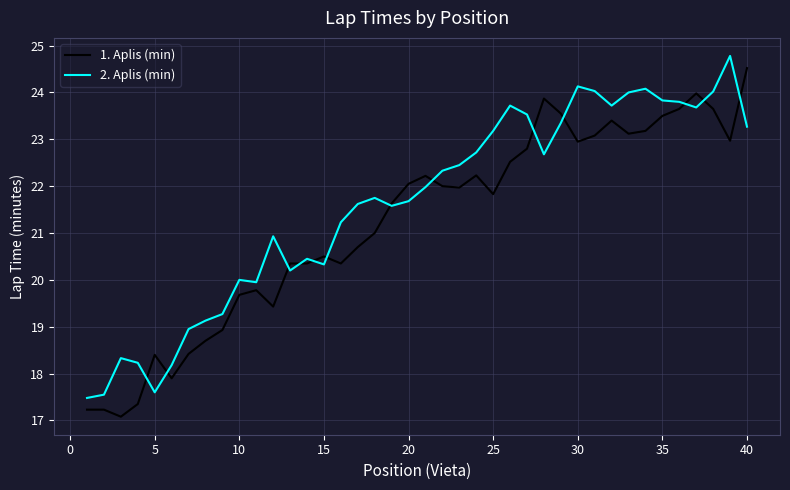

What is the lowest value of the 2. Aplis (min) series?

17.5